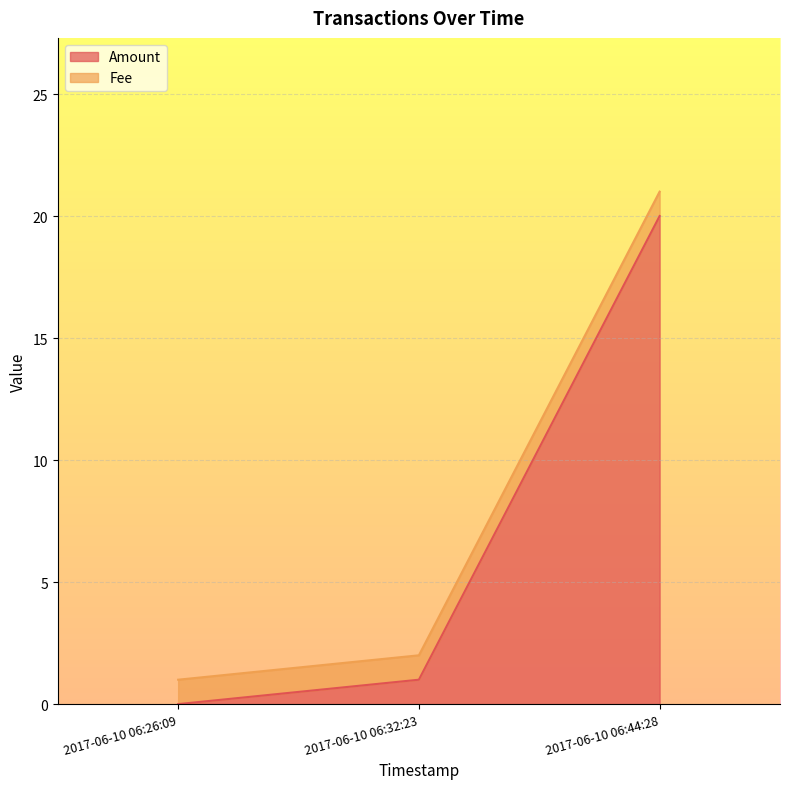

What position from the right is 2017-06-10 06:26:09?

3